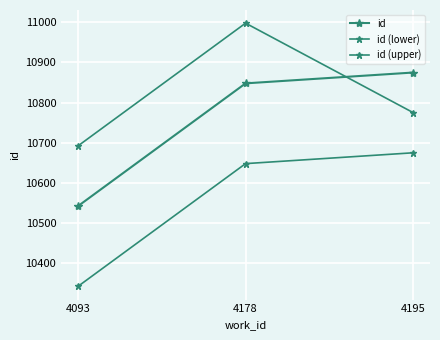

The id (upper) series shows 14903 at 4178. True or false?

False